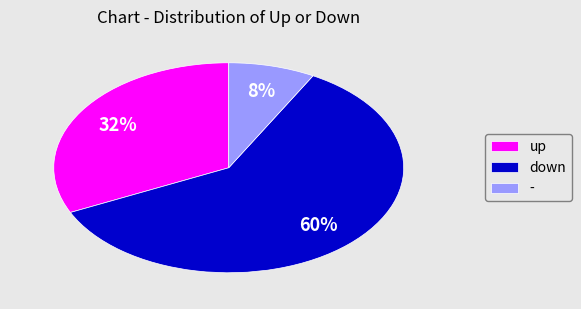

What percentage is the down slice, to the nearest percent?

60%